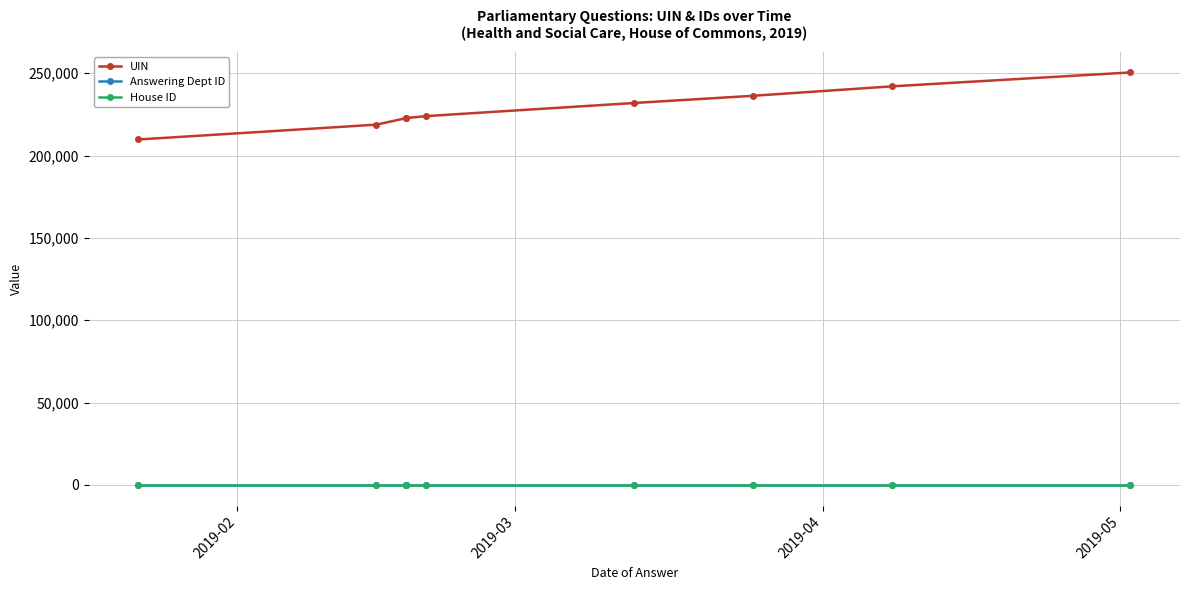

Which series has the largest total across all categories?

UIN